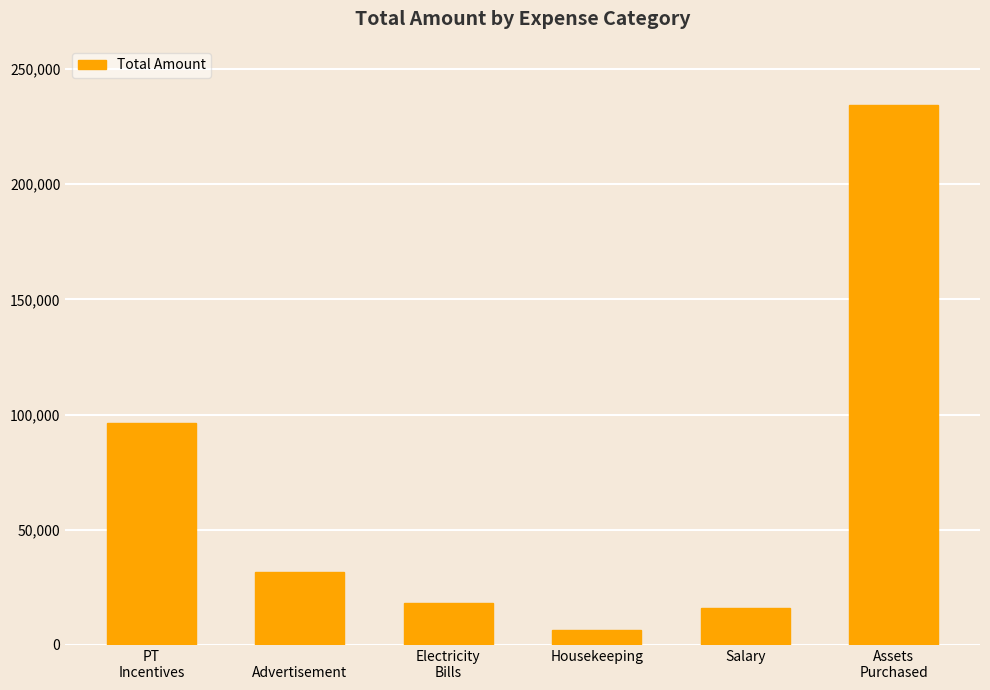

What value does the data have at Housekeeping, to the nearest 50?

6500